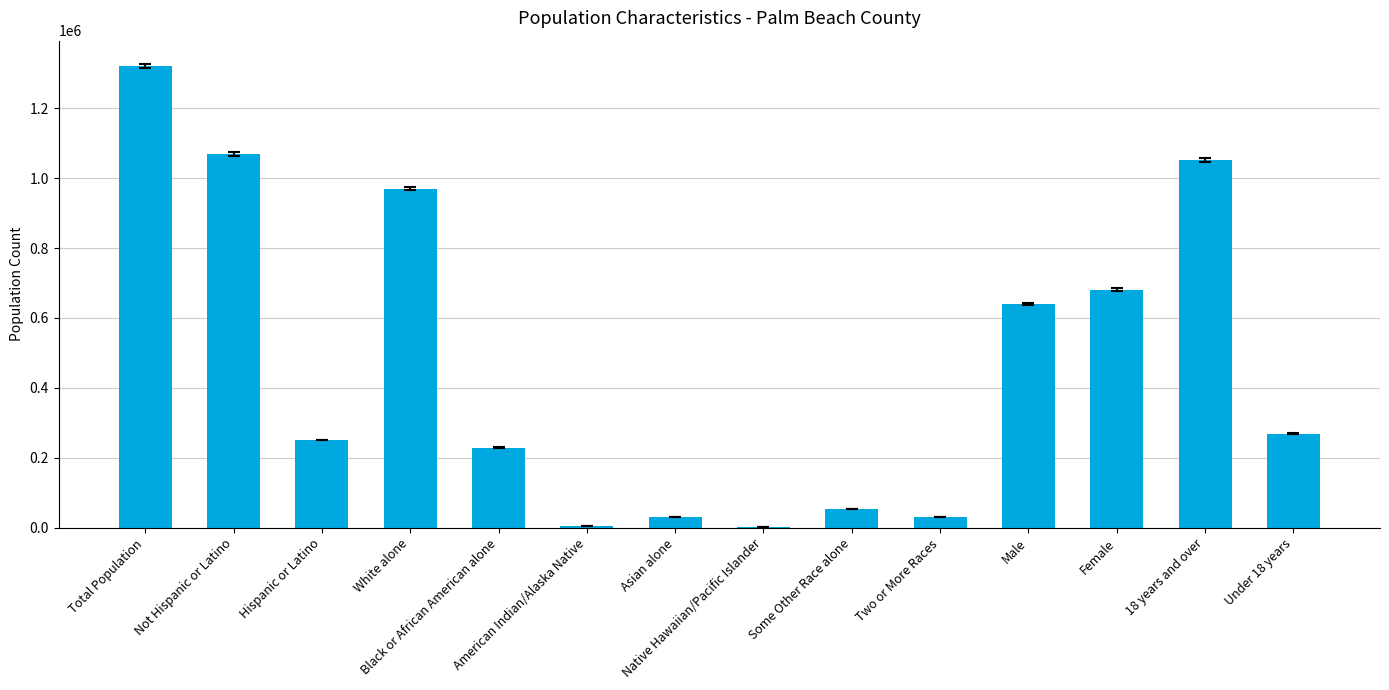

Count the number of categories in the chart.

14